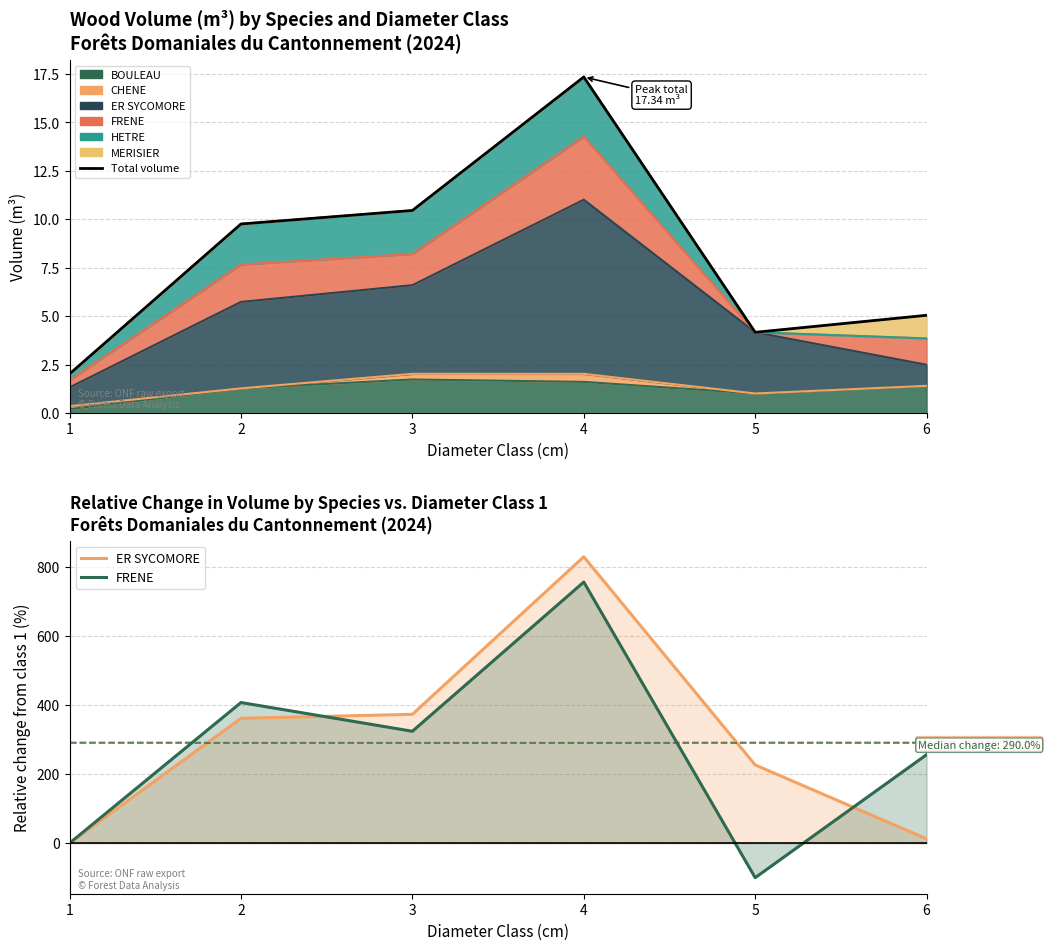

Which series has the widest spread of values?

FRENE